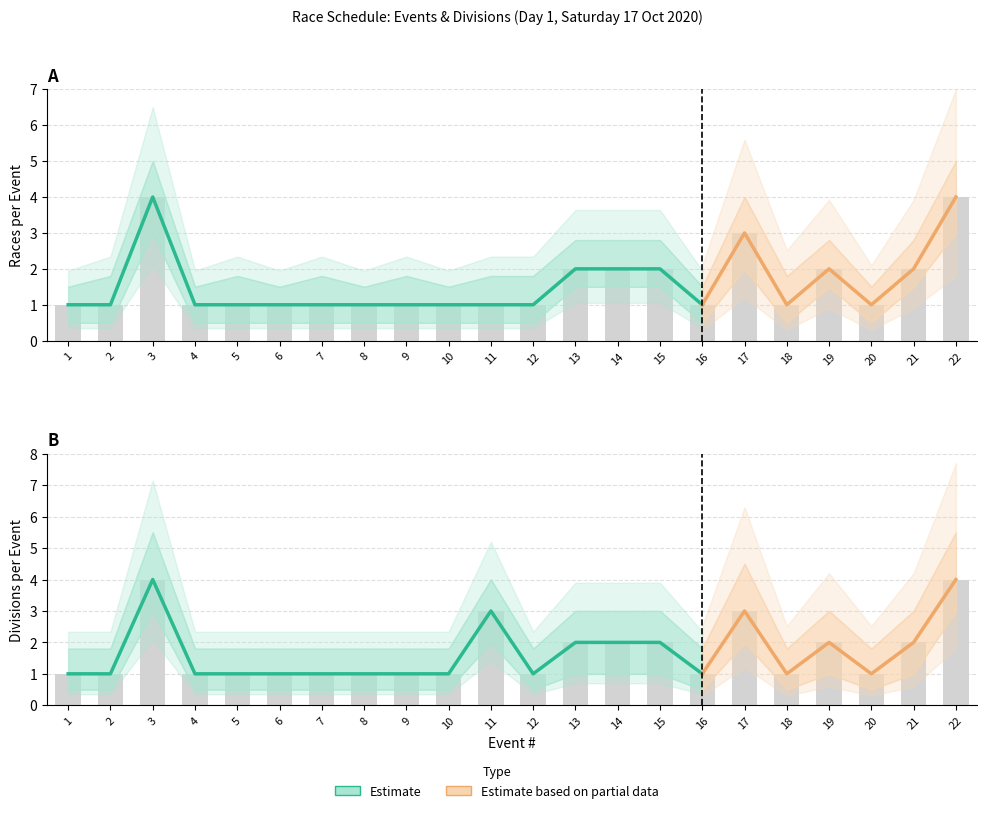

What is the greatest value displayed?

4